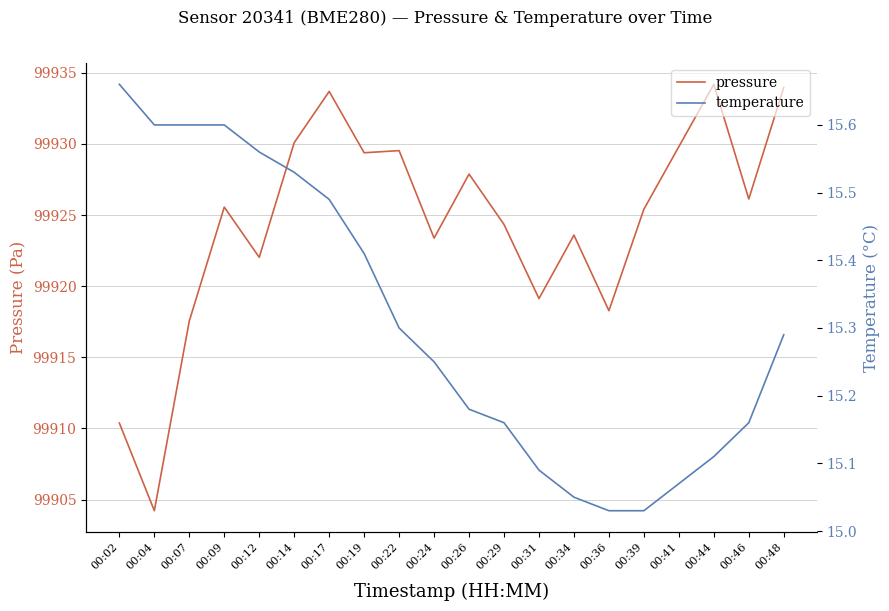

How many distinct data groups are displayed?

2